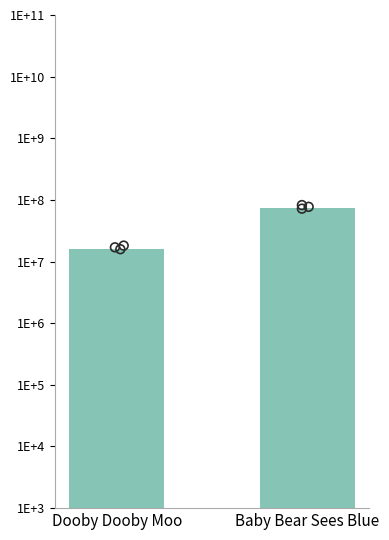

What is the change in value from Dooby Dooby Moo to Baby Bear Sees Blue?

+57409174